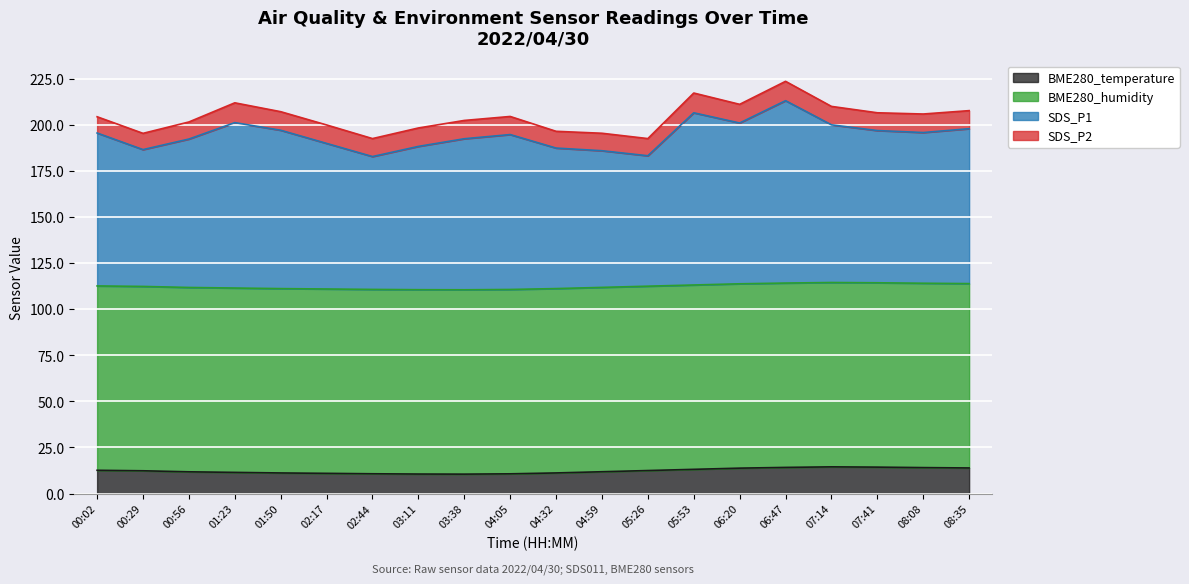

What position from the left is 01:50?

5